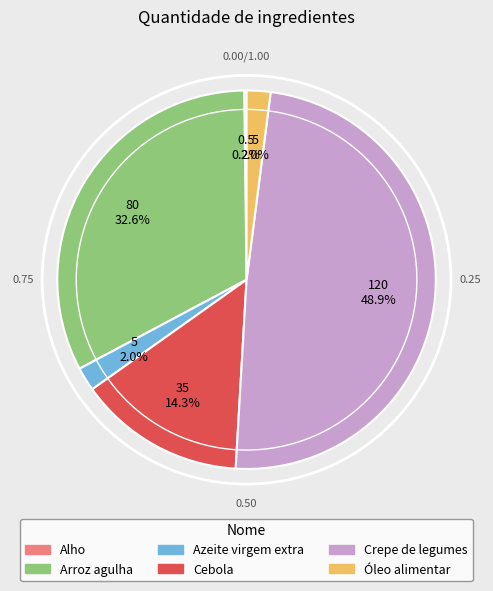

What percentage is the Azeite virgem extra slice, to the nearest percent?

2%